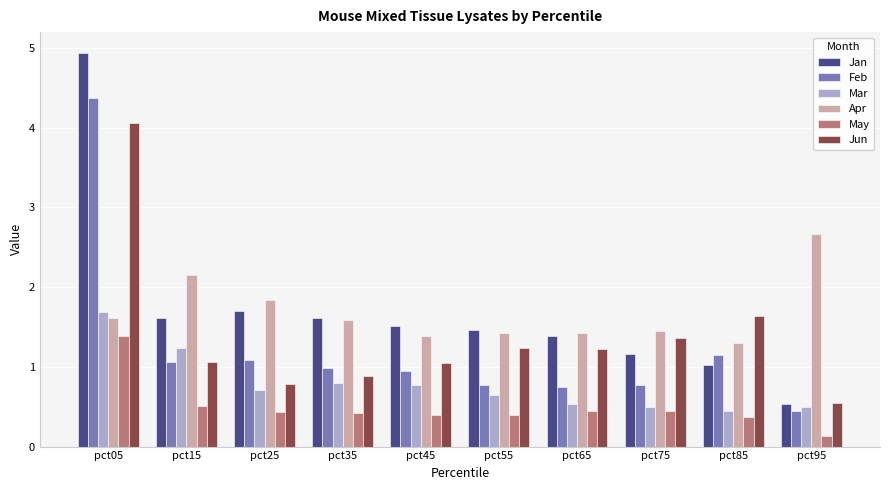

At which category is the sum across all series the highest?

pct05